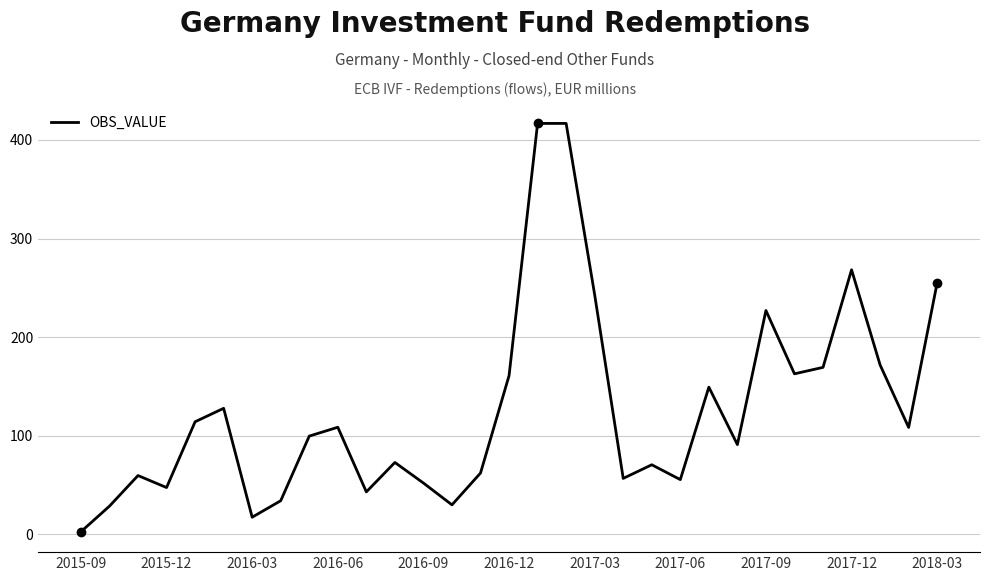

What is the difference between the maximum and minimum values?

414.0